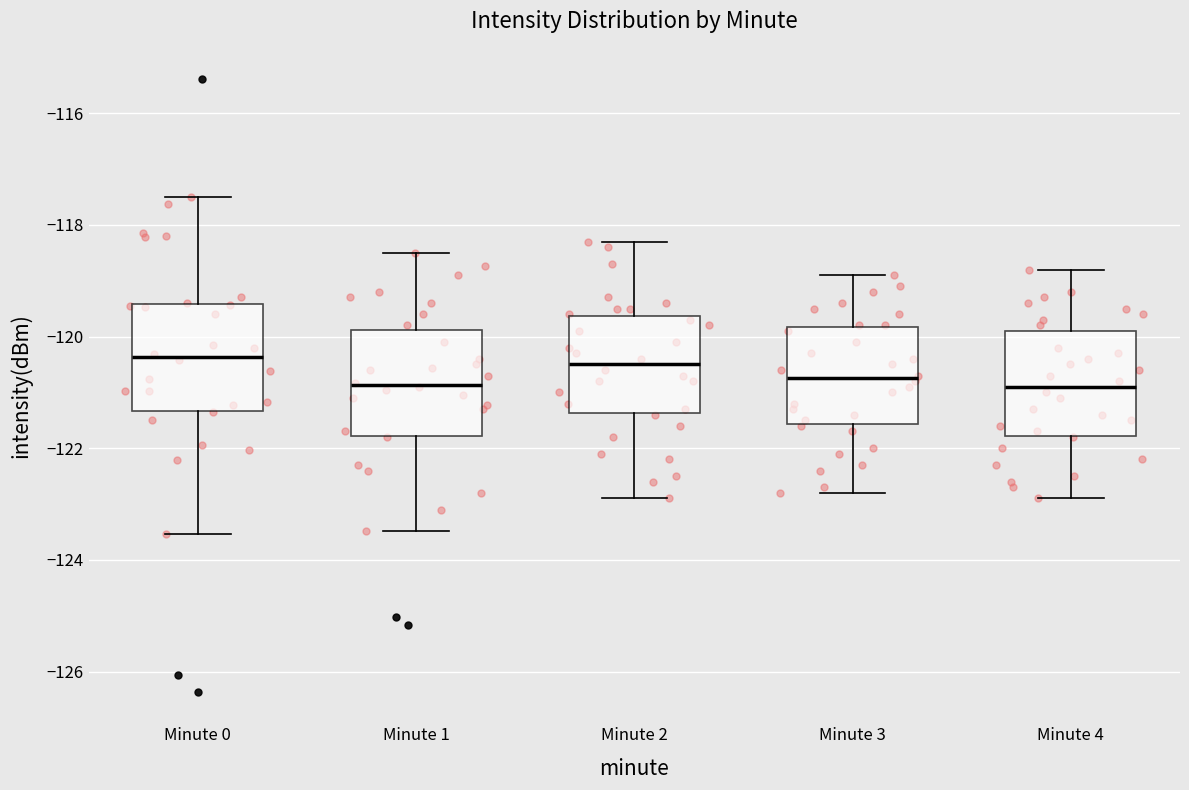

Reading left to right, read every box against the y-axis: the position of its median line, the range the box covers, and the ends of its whiskers. The values are not printed on the chart, so give them approximately, as read against the axis.

Minute 0: median -120.4, box -121.4 to -119.4, whiskers -123.6 to -117.6
Minute 1: median -120.8, box -121.8 to -119.8, whiskers -123.4 to -118.4
Minute 2: median -120.4, box -121.4 to -119.6, whiskers -122.8 to -118.2
Minute 3: median -120.8, box -121.6 to -119.8, whiskers -122.8 to -118.8
Minute 4: median -120.8, box -121.8 to -119.8, whiskers -122.8 to -118.8